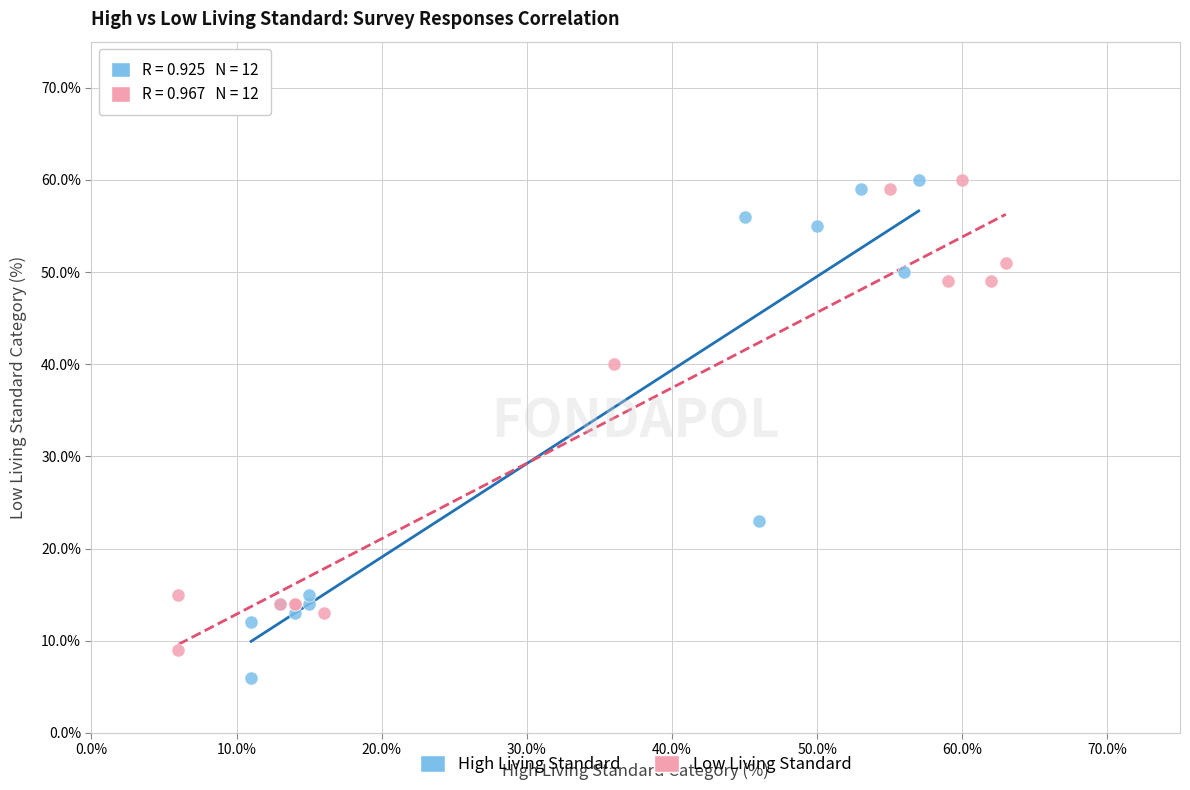

Which series has the largest Y range (max minus min)?

High Living Standard